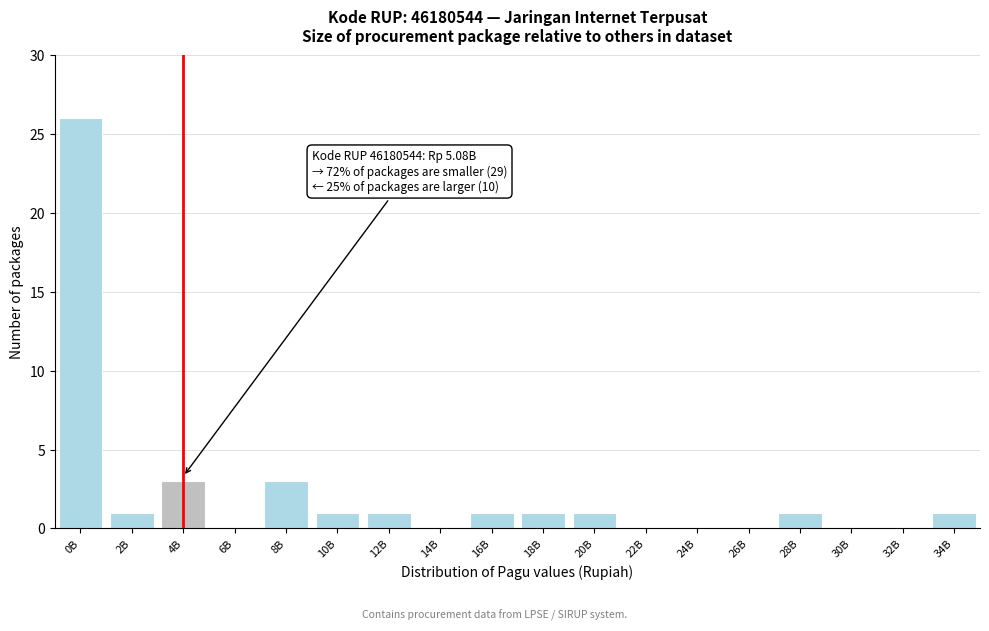

Reading left to right, what are all the values shown in this chart?

0B=26	2B=1	4B=3	6B=0	8B=3	10B=1	12B=1	14B=0	16B=1	18B=1	20B=1	22B=0	24B=0	26B=0	28B=1	30B=0	32B=0	34B=1